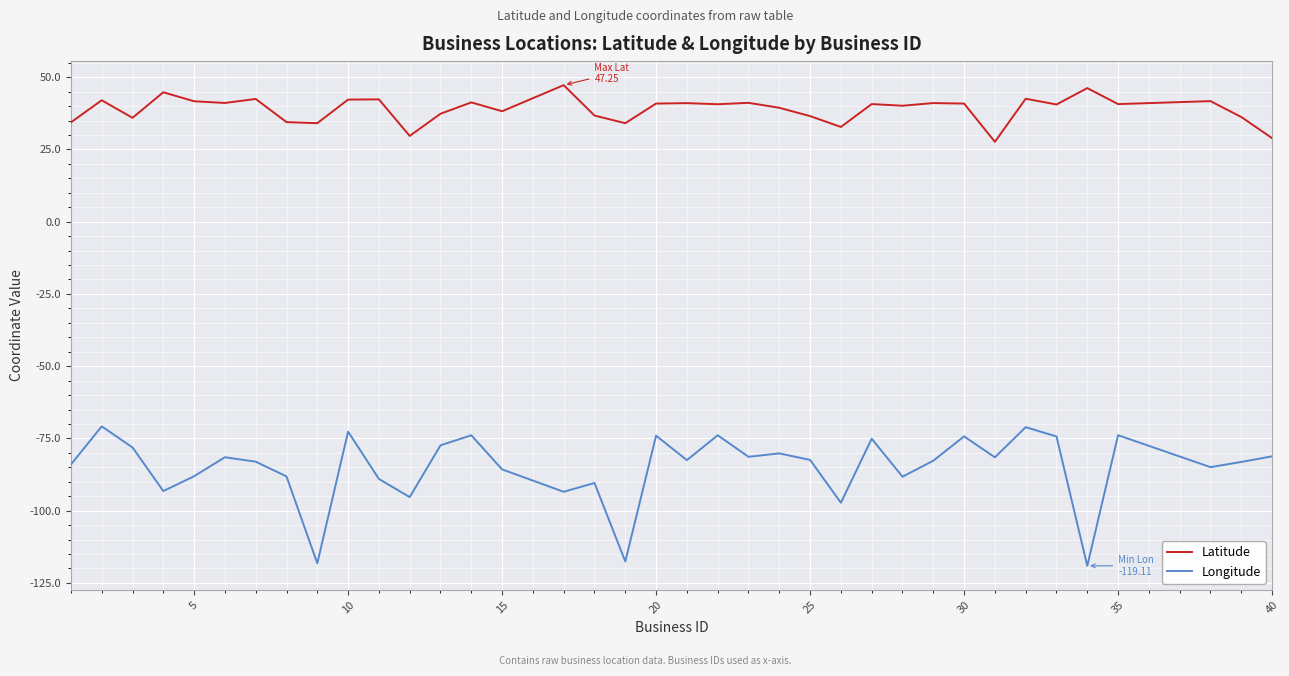

Which series has the widest spread of values?

Longitude